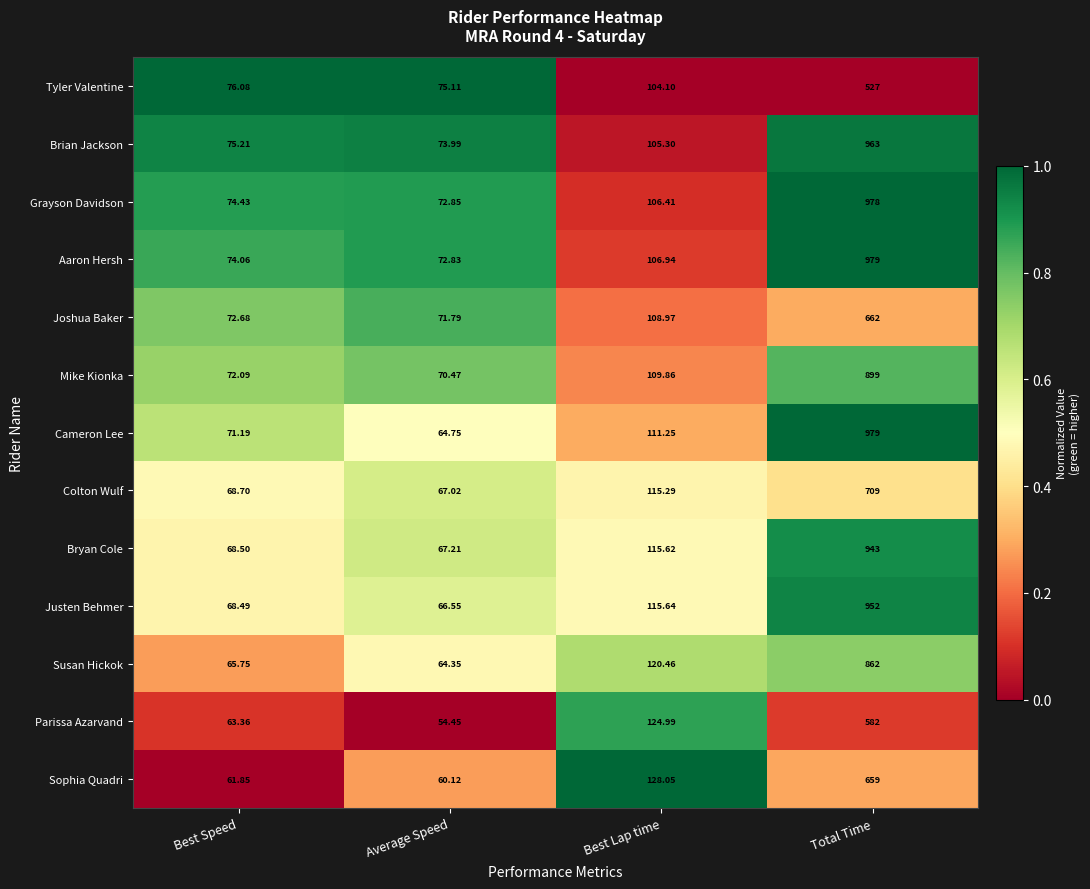

Where does the Brian Jackson series first go above 105?

Best Lap time